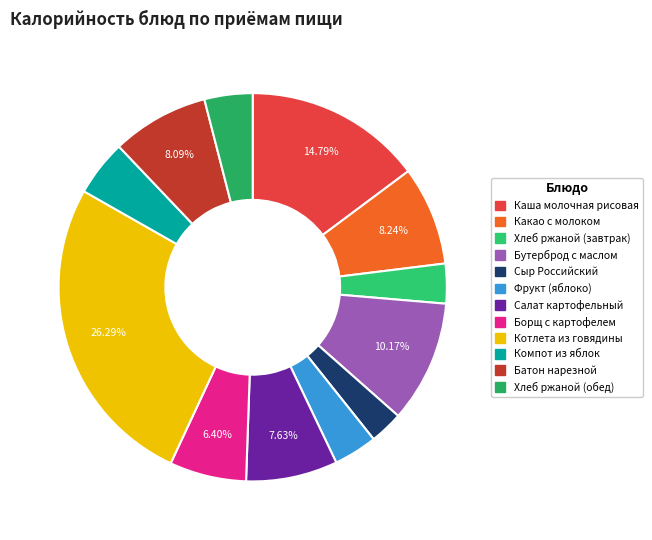

Does Борщ с картофелем account for over 50% of the chart?

No